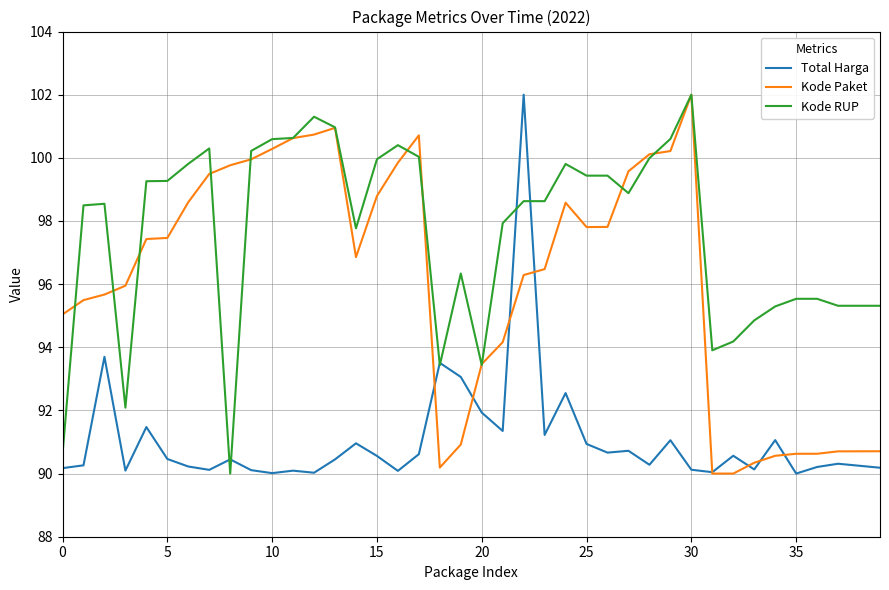

Is this an area chart (filled region under the line)?

No